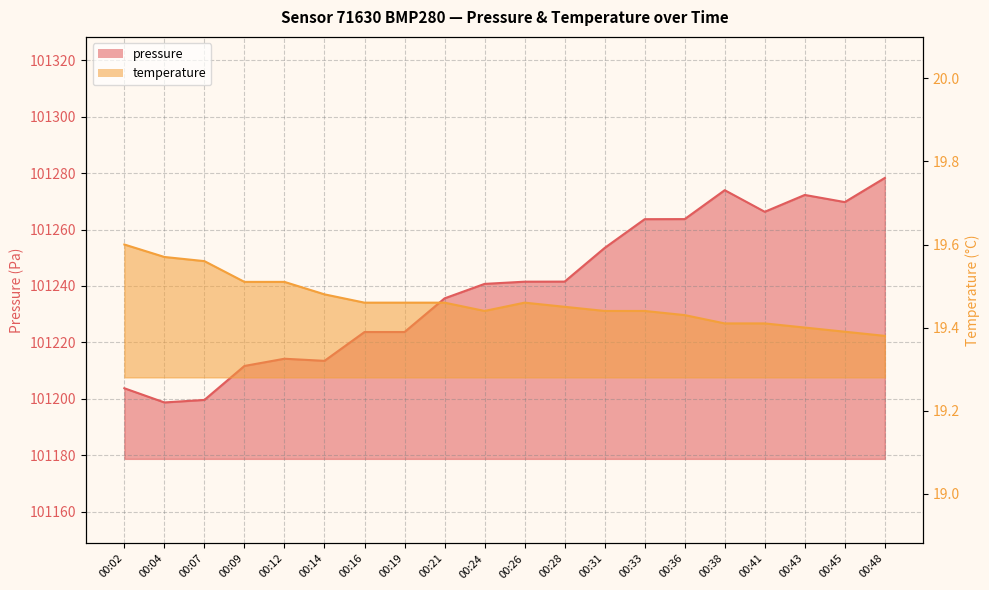

True or false: pressure and temperature cross at least once.

False